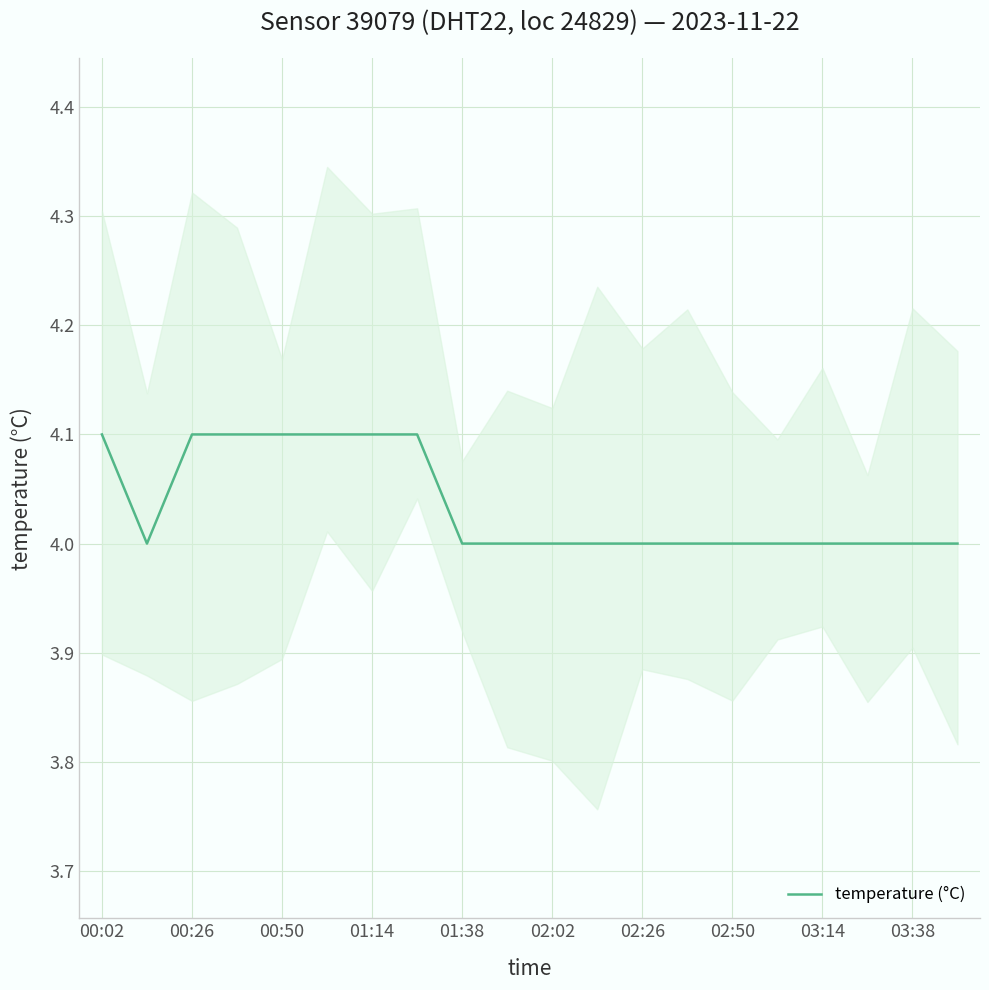

Is it true that temperature (°C) equals 2.2 at 03:14?

False